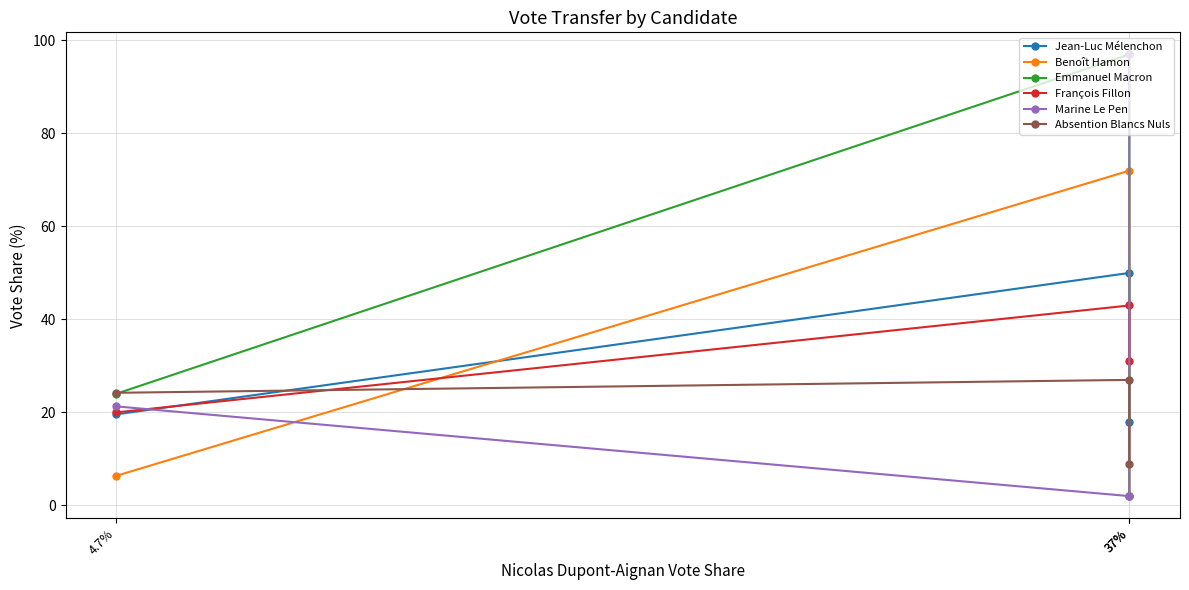

Reading right to left, what are all the values shown in this chart?

Jean-Luc Mélenchon: 18.0	50.0	19.6
Benoît Hamon: 2.0	72.0	6.4
Emmanuel Macron: 2.0	97.0	24.0
François Fillon: 31.0	43.0	20.0
Marine Le Pen: 97.0	2.0	21.3
Absention Blancs Nuls: 9.0	27.0	24.2